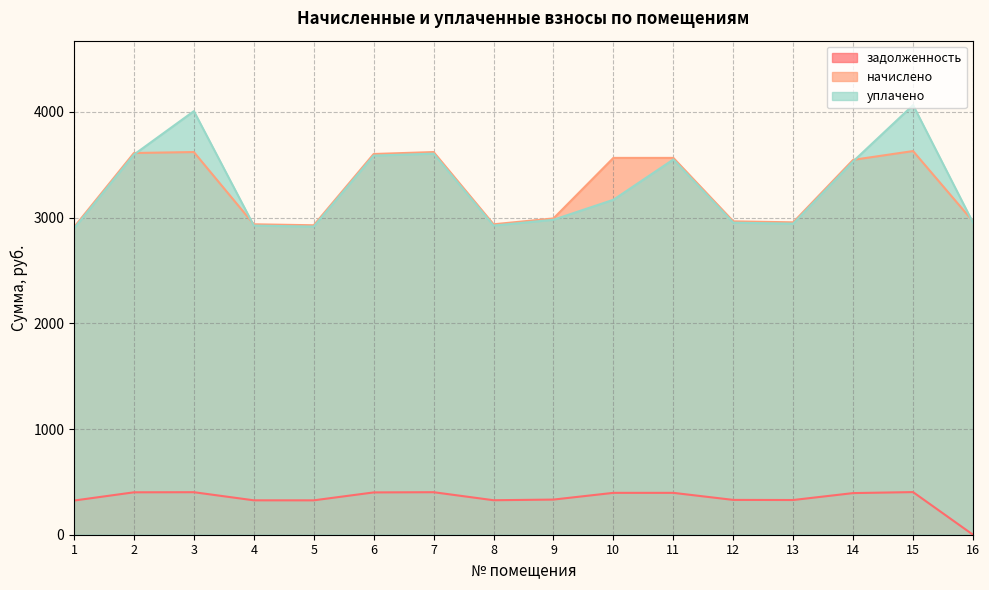

What is the total value across all series at 9?

6303.4